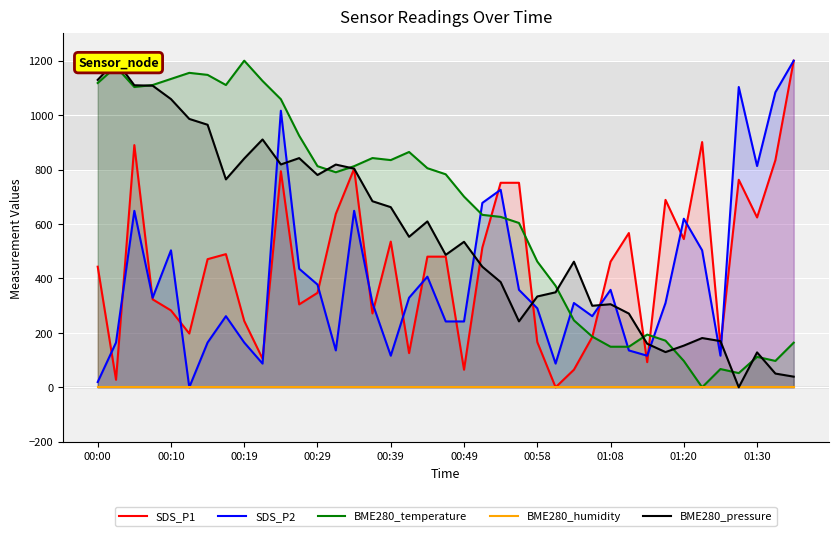

What position from the left is 00:58?

25